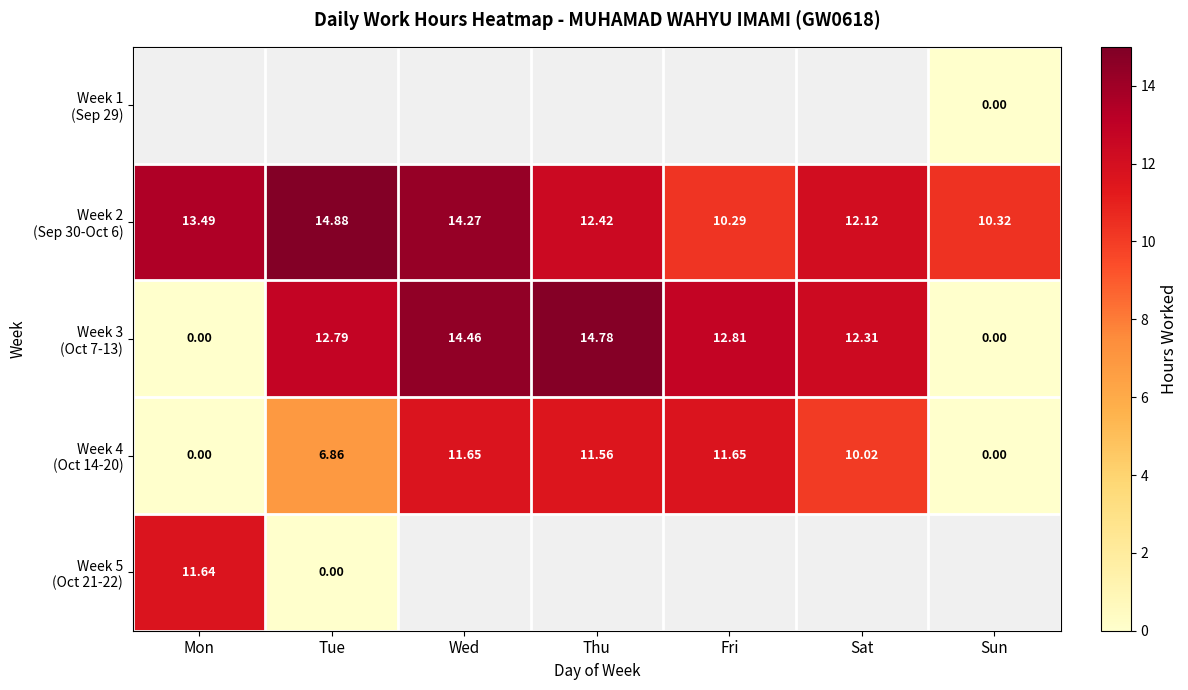

Is it true that Week 5 (Oct 21-22) equals 0.0 at Tue?

True